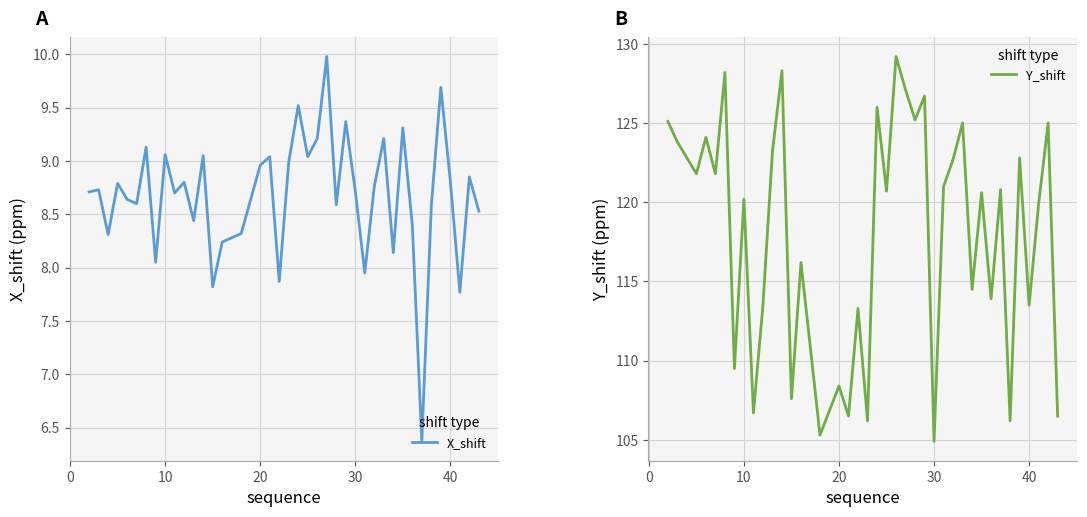

The X_shift series shows 1.9 at 10. True or false?

False